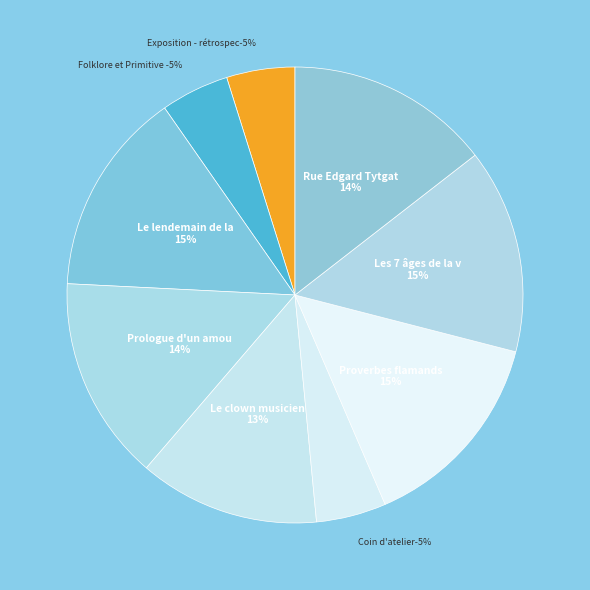

To the nearest percent, what is the difference between the largest and smallest slice percentages?

10%